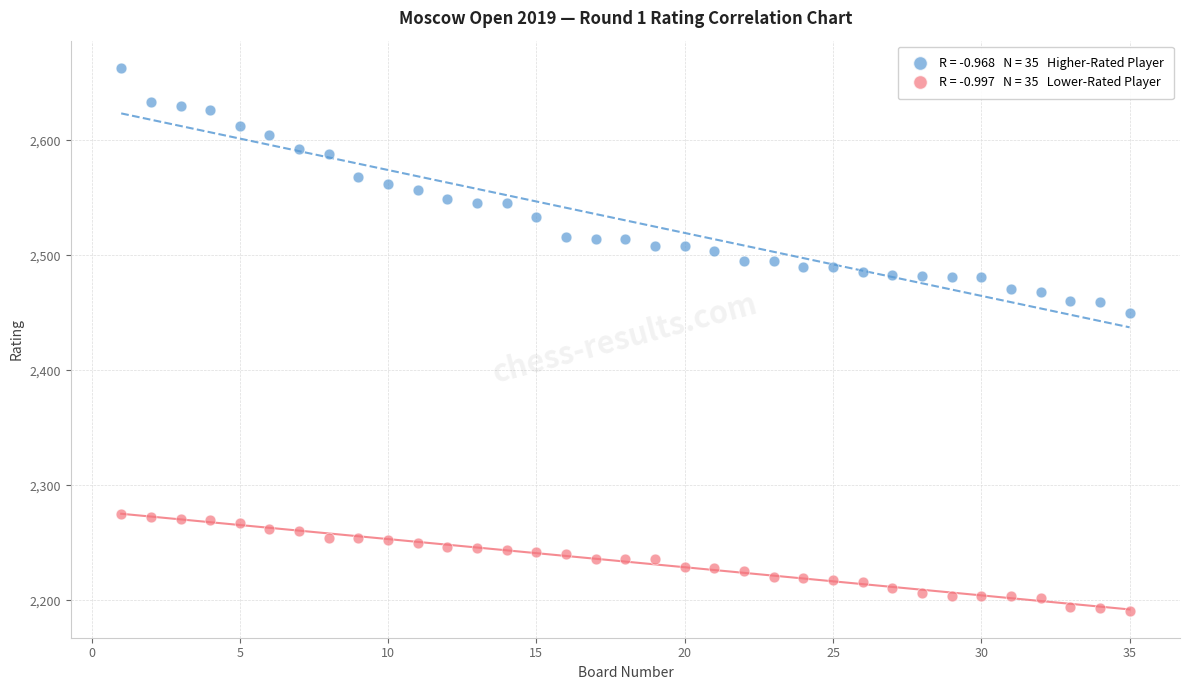

Across all series, what Y value is closest to 2427?

2450